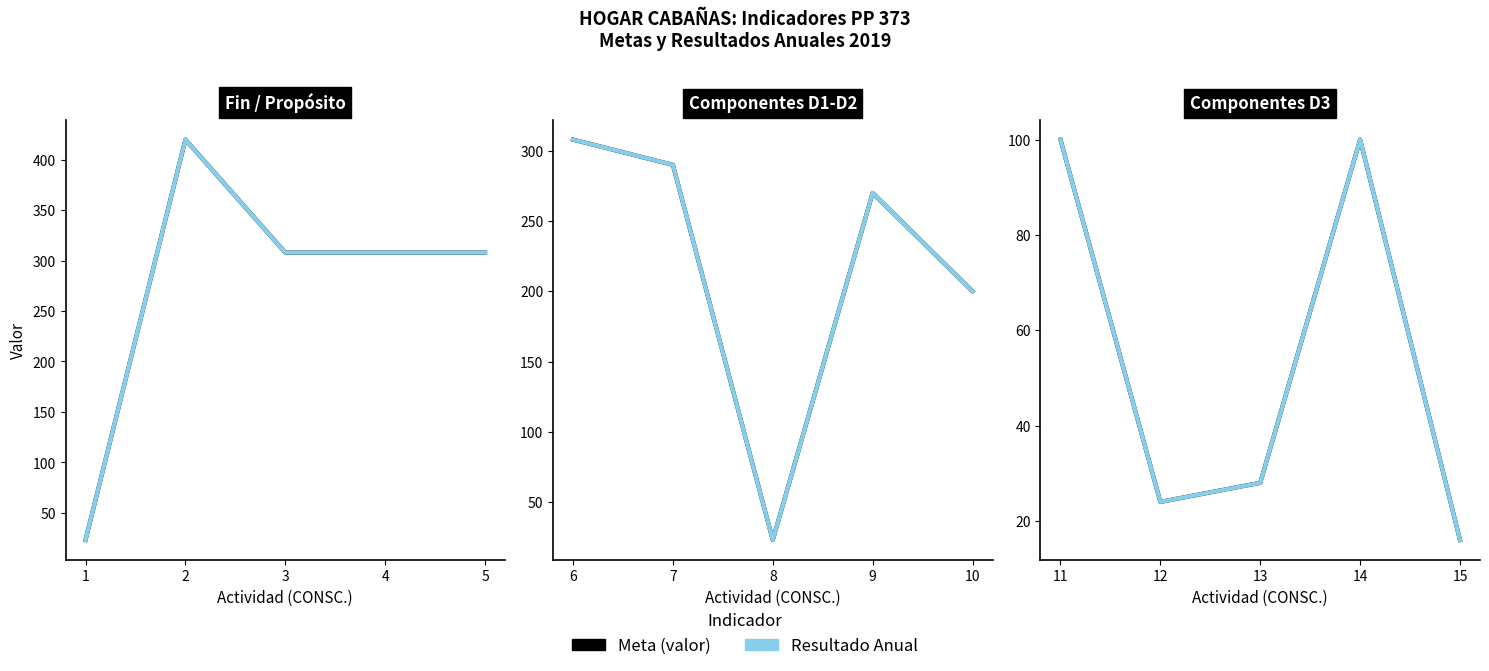

Does the chart have visible grid lines?

No